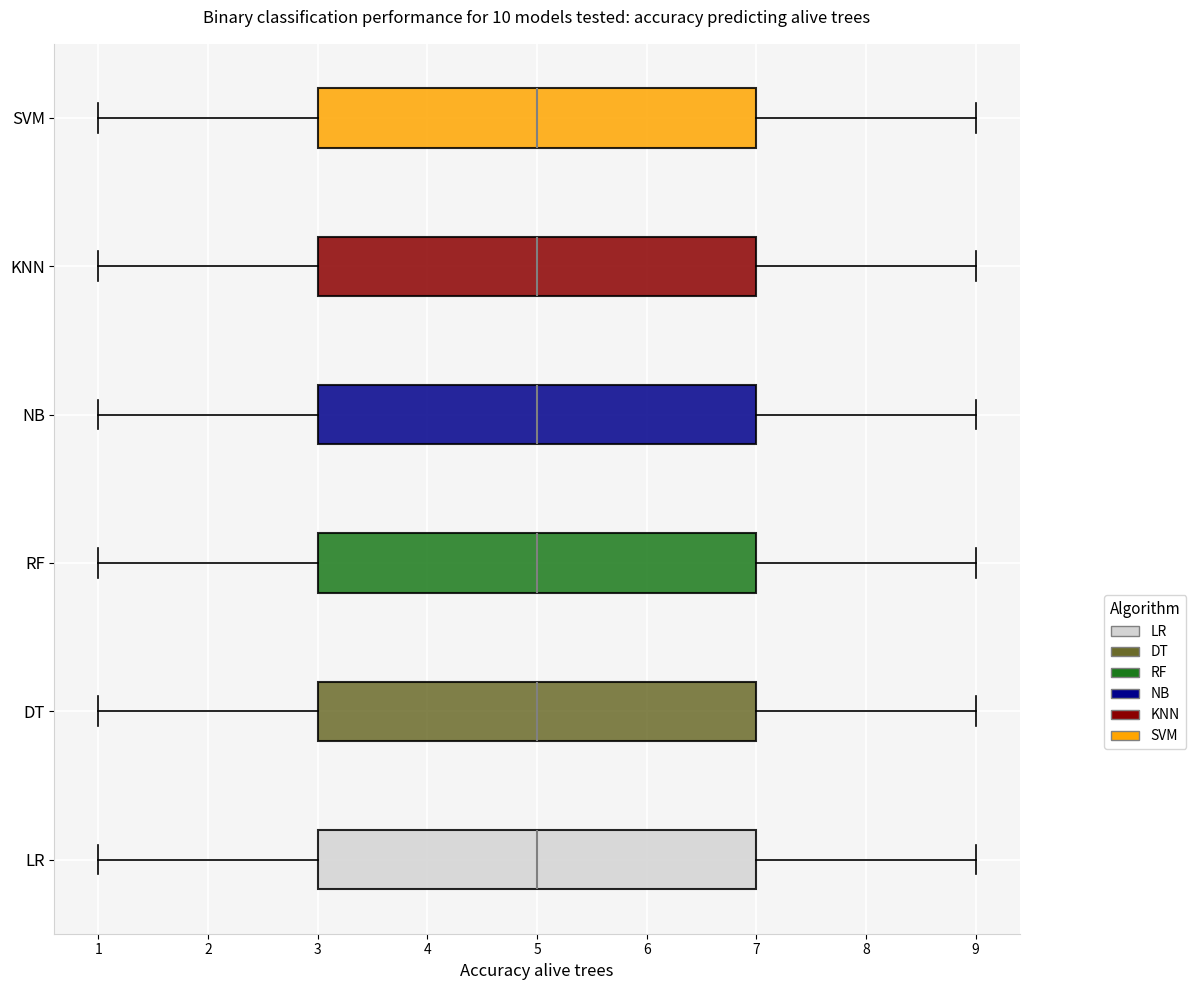

Where does the median line of the box for RF sit on the x-axis? The values are not printed on the chart, so give them approximately, as read against the axis.

5